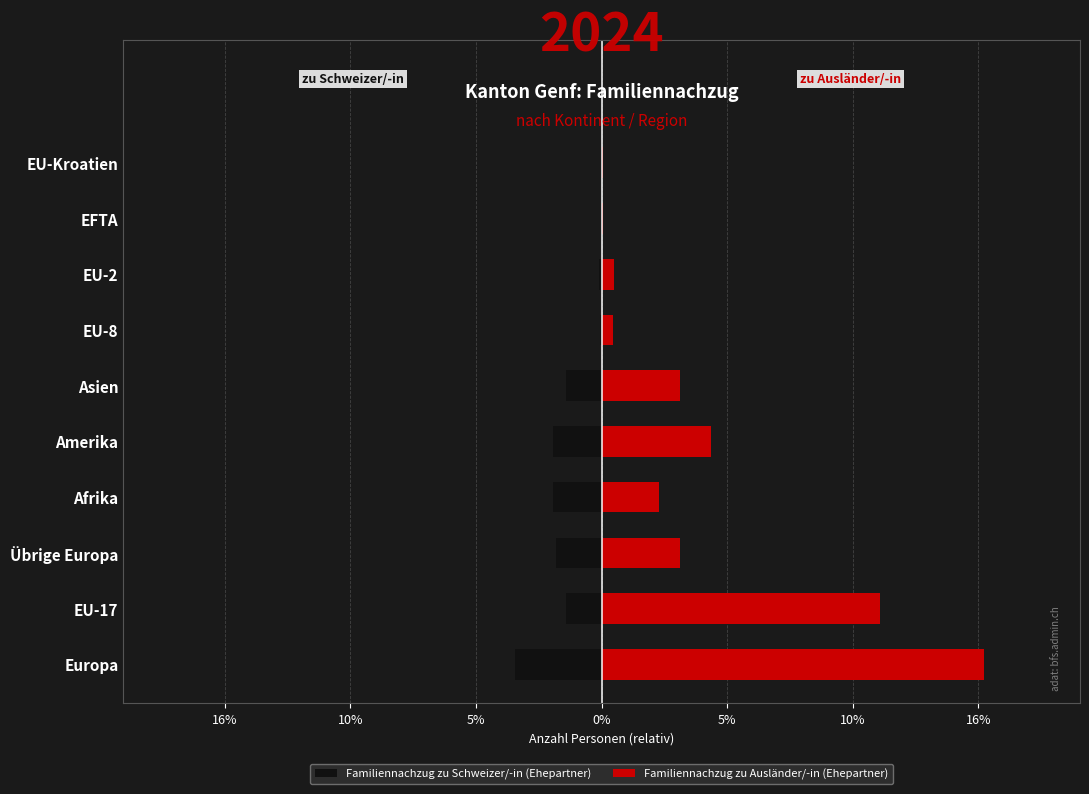

At Übrige Europa, list the series in order from smallest to largest.

Familiennachzug zu Schweizer/-in (Ehepartner), Familiennachzug zu Ausländer/-in (Ehepartner)